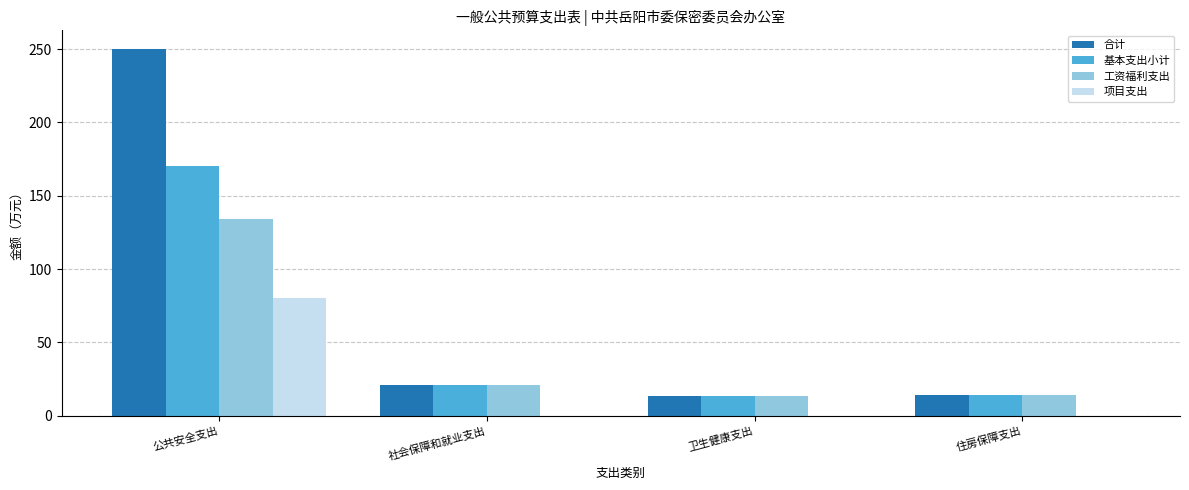

What is the total value across all series at 住房保障支出?

42.2